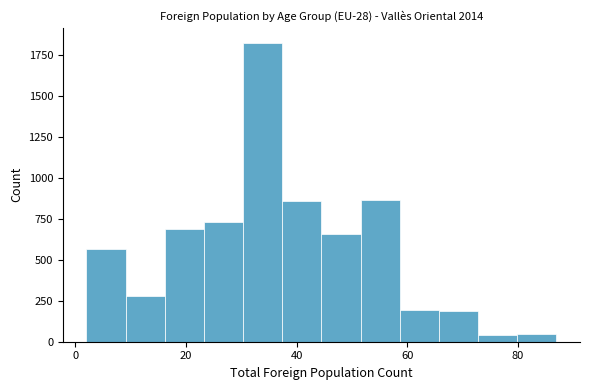

Read against the x-axis, roughly where is the centre of the tallest bar?

34